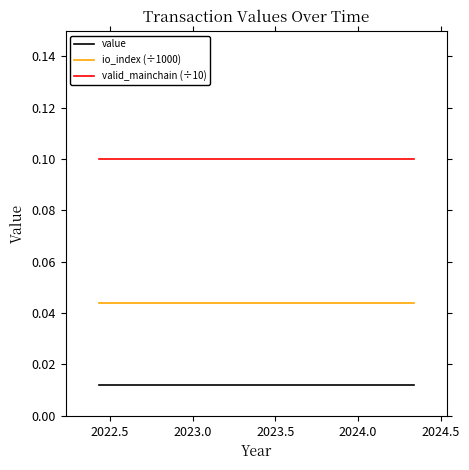

Rank the series by their average value, from highest to lowest.

valid_mainchain (÷10), io_index (÷1000), value